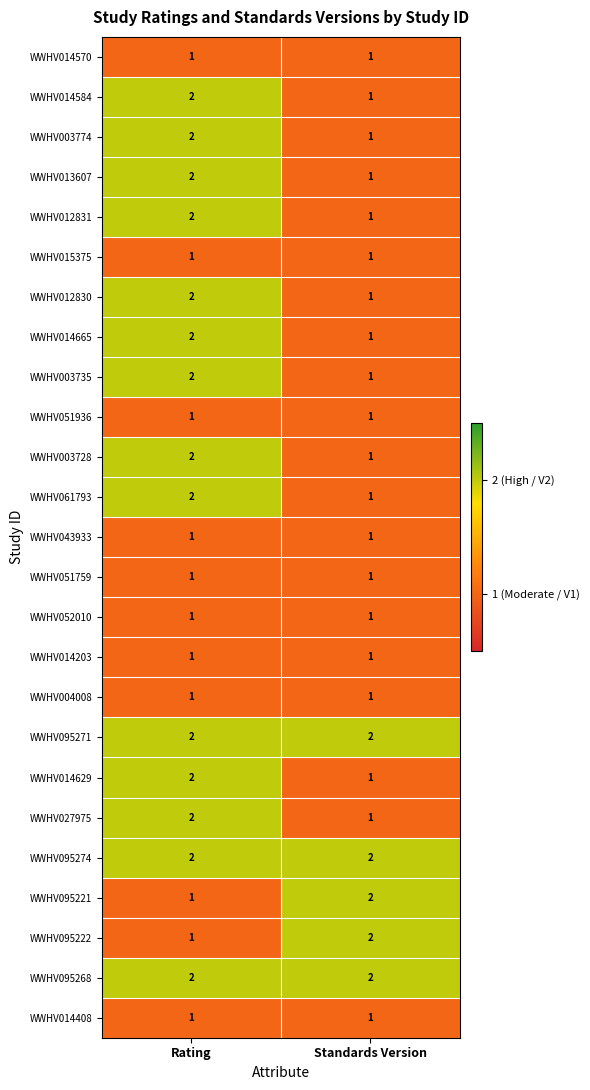

Rank the categories by WWHV014584 value from highest to lowest.

Rating, Standards Version